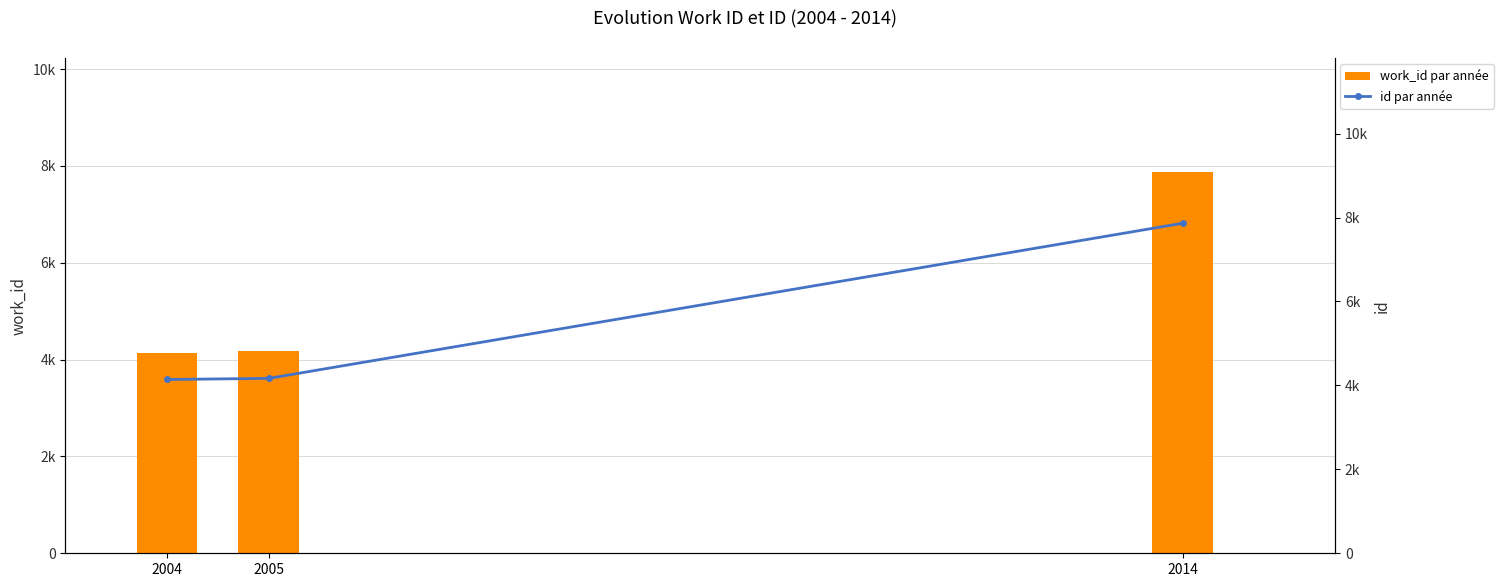

List the labels in order of work_id par année value, largest first.

2014, 2005, 2004